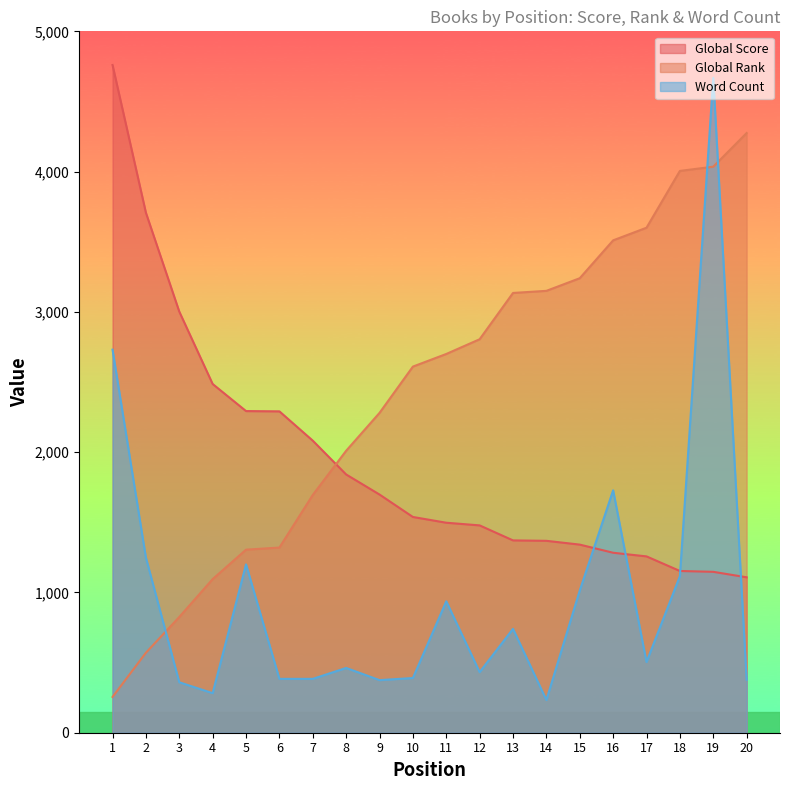

Read the Global Score value at 9.

1698.0